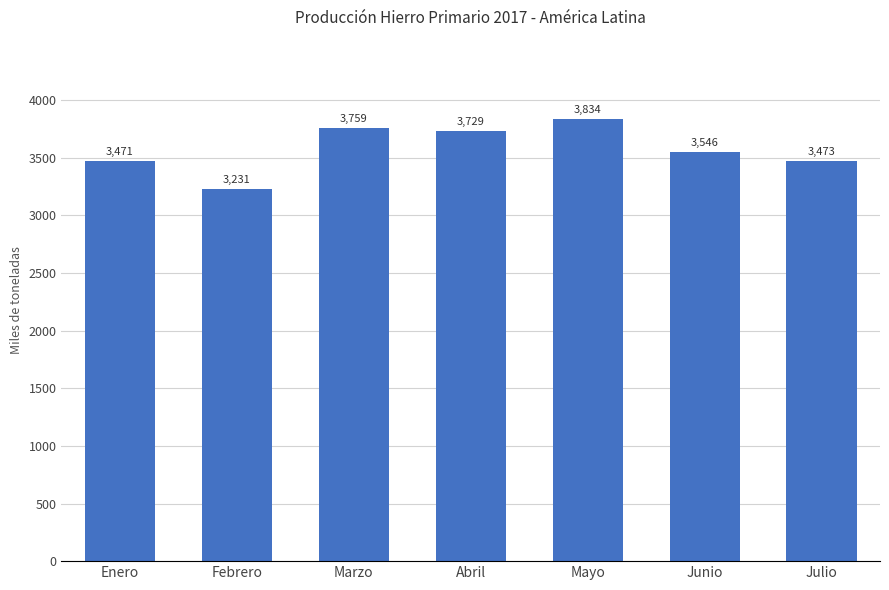

At which label does the data first exceed 3545?

Marzo